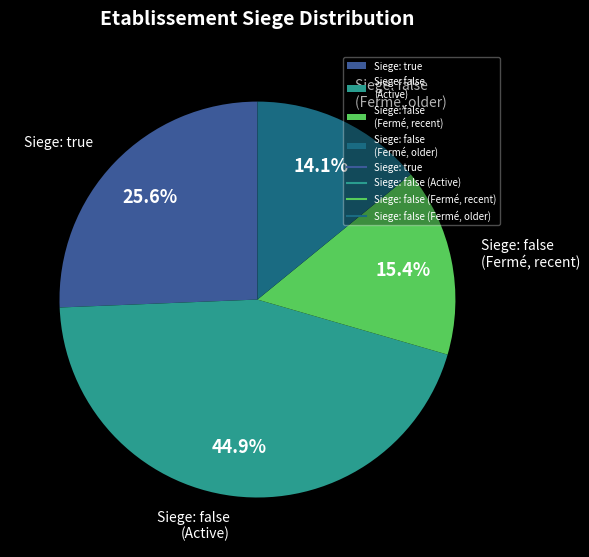

Which slice is the smallest?

Siege: false (Fermé, older)